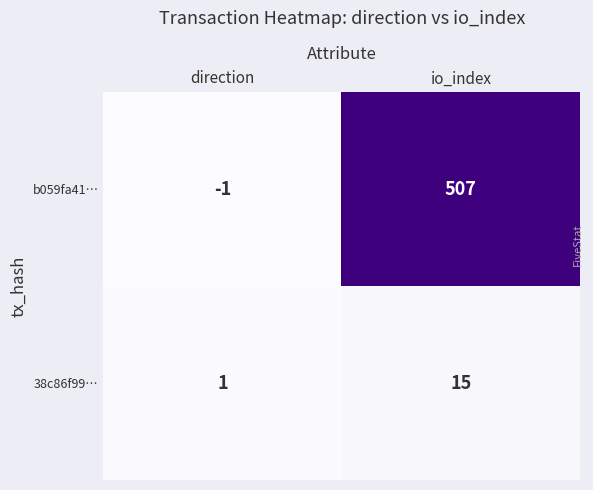

At how many categories does at least one series exceed 142?

1